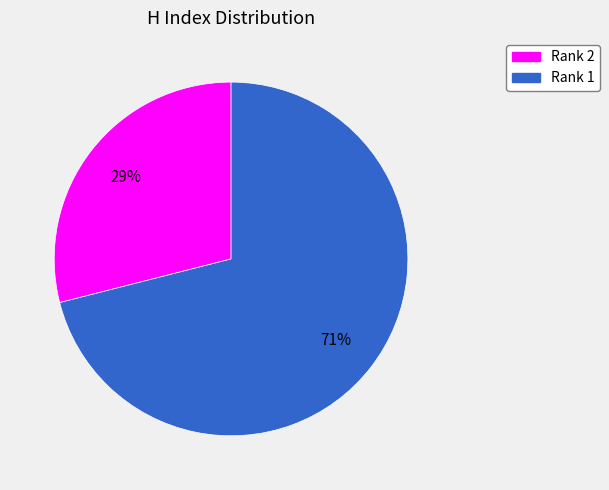

Is it true that Rank 1 is 71% of the pie?

True